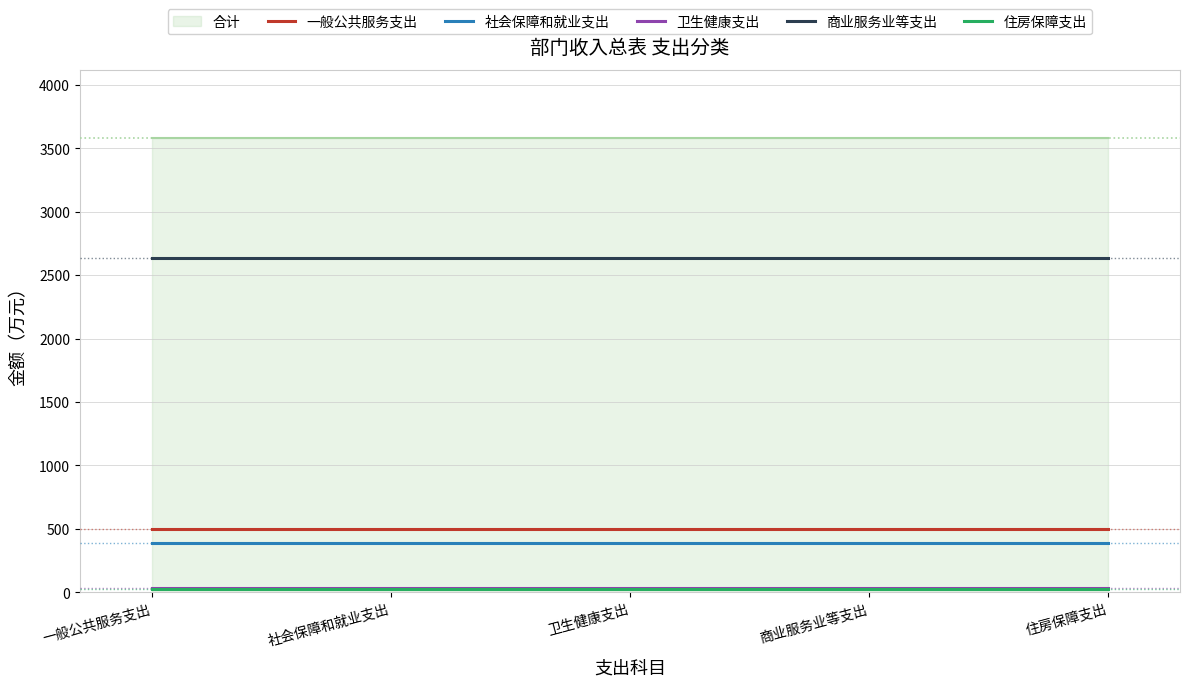

Is it true that 商业服务业等支出 equals 3981.2 at 卫生健康支出?

False